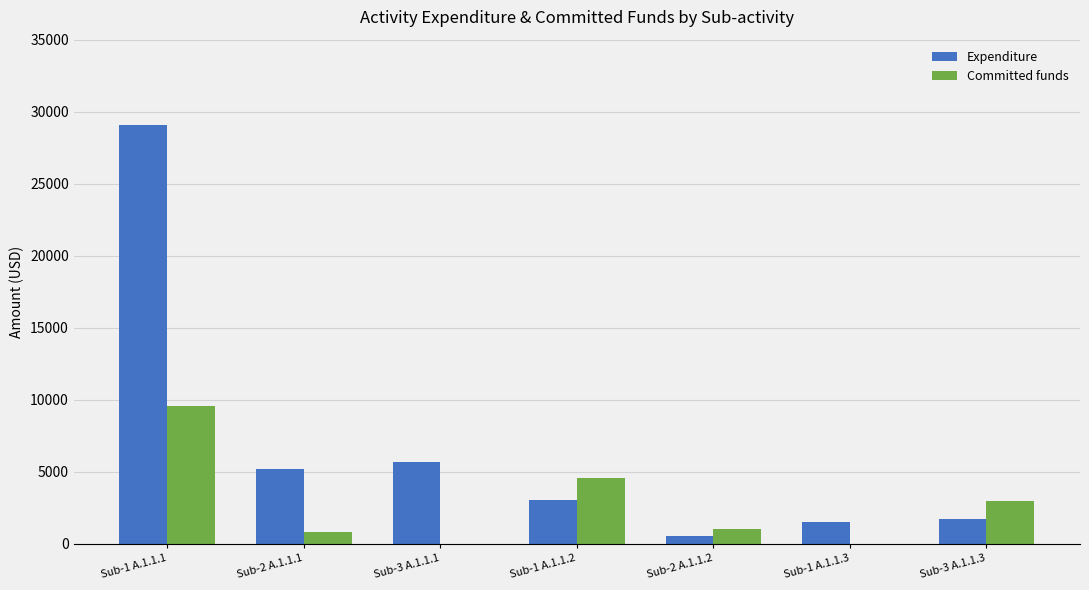

Reading left to right, extract all data points from this chart.

Expenditure: Sub-1 A.1.1.1=29075.8	Sub-2 A.1.1.1=5205.9	Sub-3 A.1.1.1=5704.1	Sub-1 A.1.1.2=3061.3	Sub-2 A.1.1.2=560.6	Sub-1 A.1.1.3=1537.5	Sub-3 A.1.1.3=1701.8
Committed funds: Sub-1 A.1.1.1=9600.0	Sub-2 A.1.1.1=794.1	Sub-3 A.1.1.1=0.0	Sub-1 A.1.1.2=4598.7	Sub-2 A.1.1.2=1000.0	Sub-1 A.1.1.3=0.0	Sub-3 A.1.1.3=3000.0